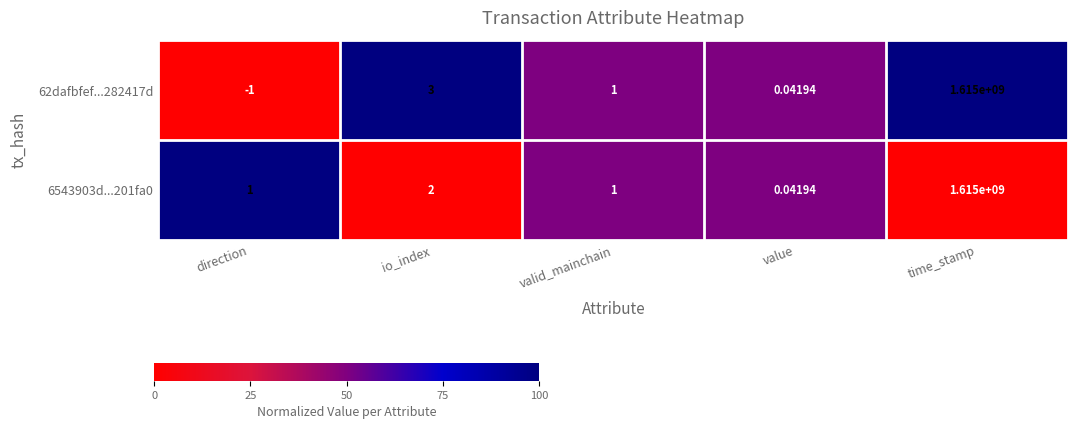

Which category has the highest value across all series?

time_stamp